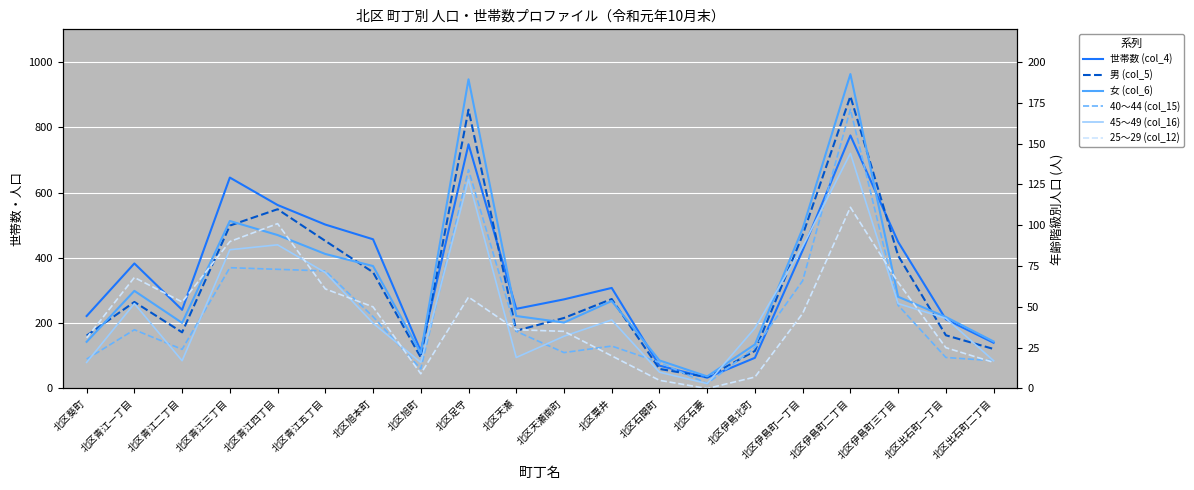

What is the label of the 3rd point from the left?

北区青江二丁目